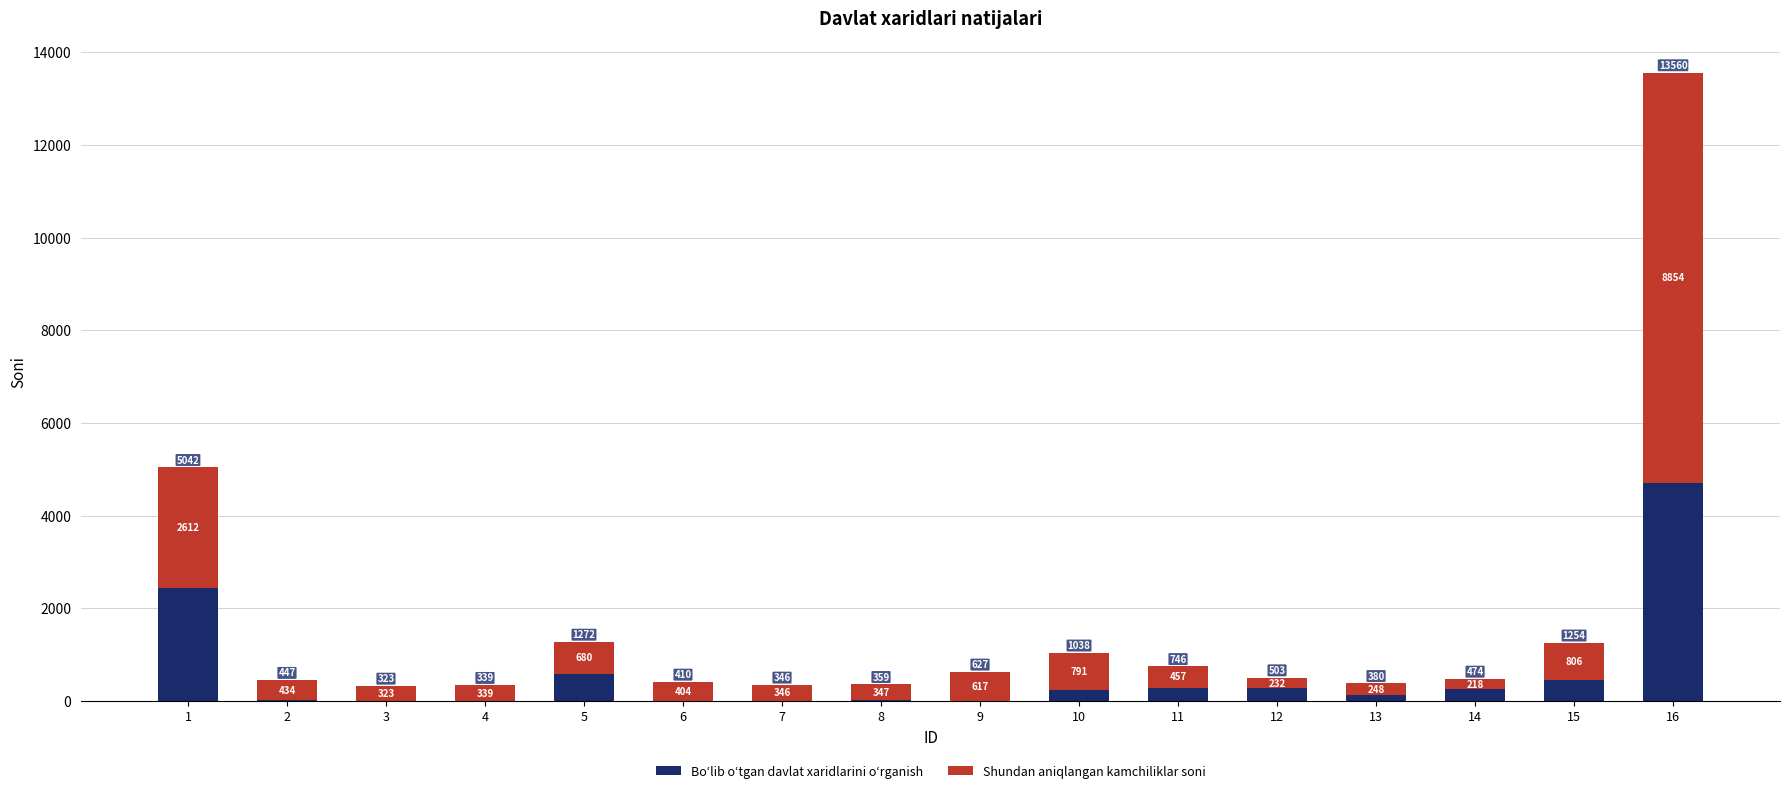

Does the chart contain any negative values?

No